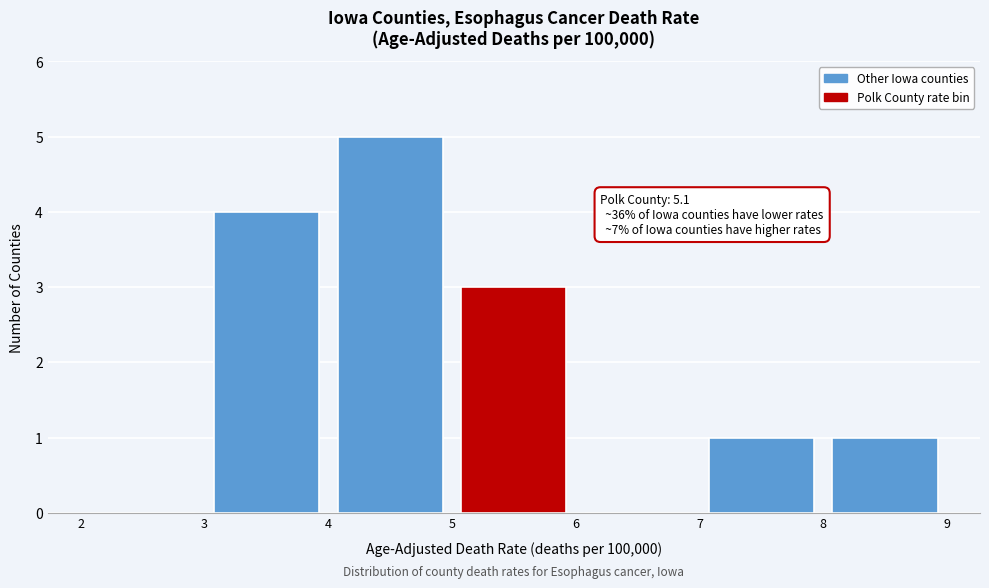

Over which range of the x-axis is the bar tallest?

4 to 5